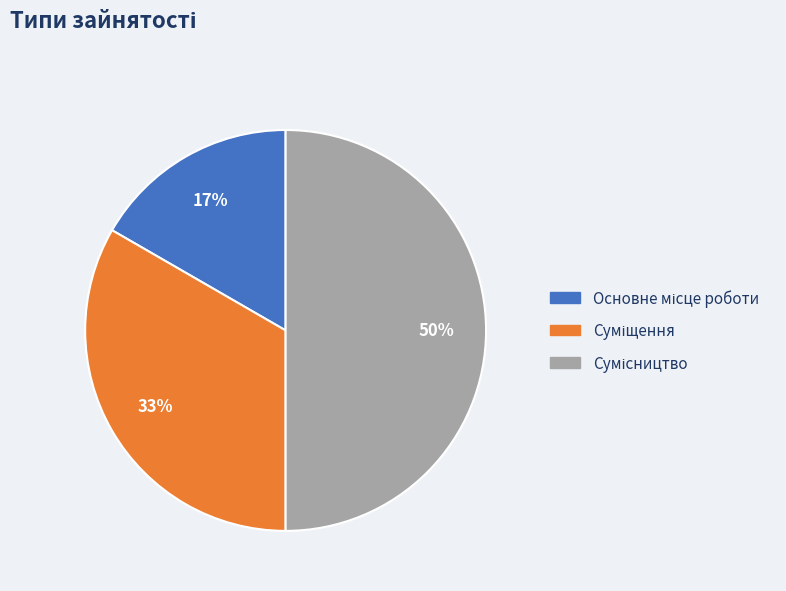

To the nearest percent, what is the average slice percentage?

33%